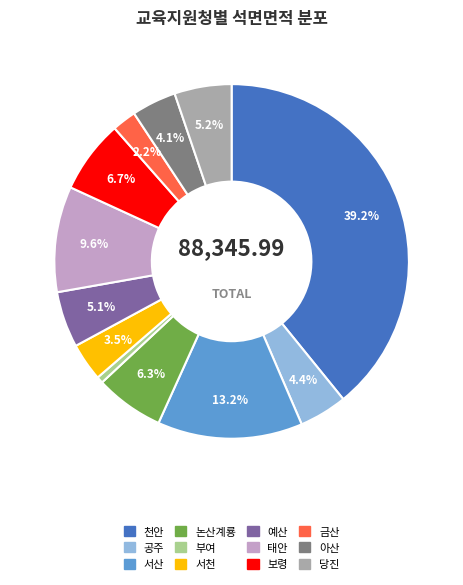

What percentage do 논산계룡 and 태안 together represent?

15.9%